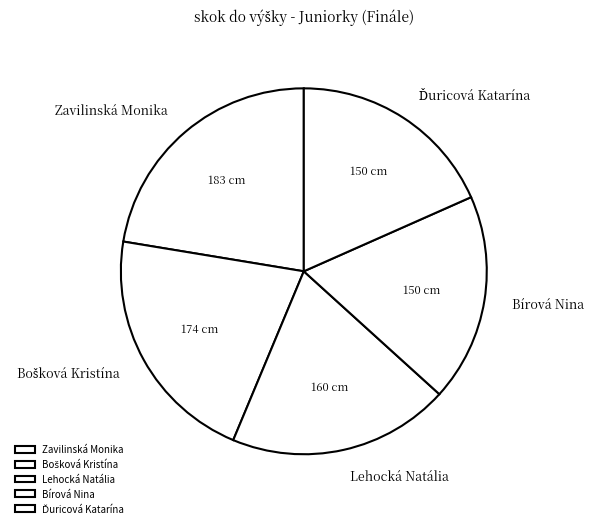

Does any single category account for the majority?

No